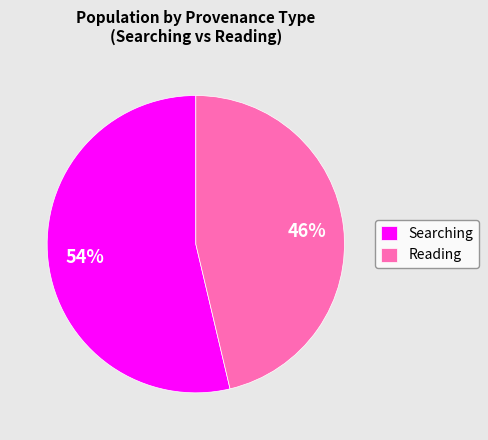

What is the ratio of the value at Reading to the value at Searching?

0.9